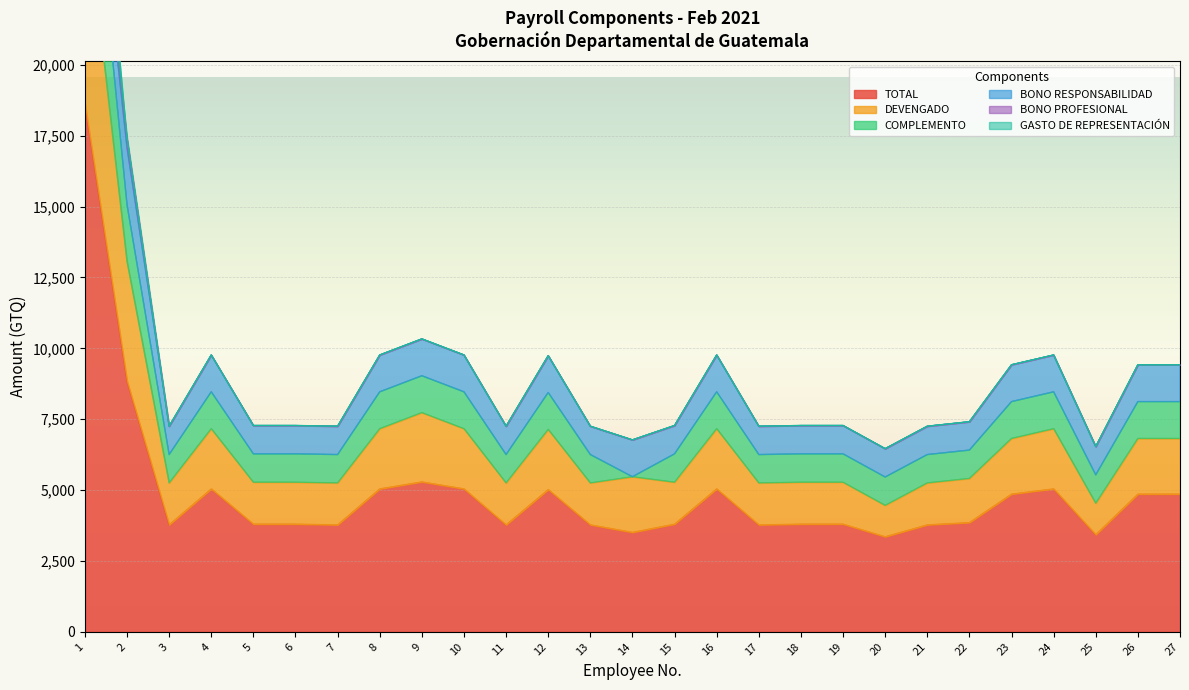

At which category is the sum across all series the highest?

1